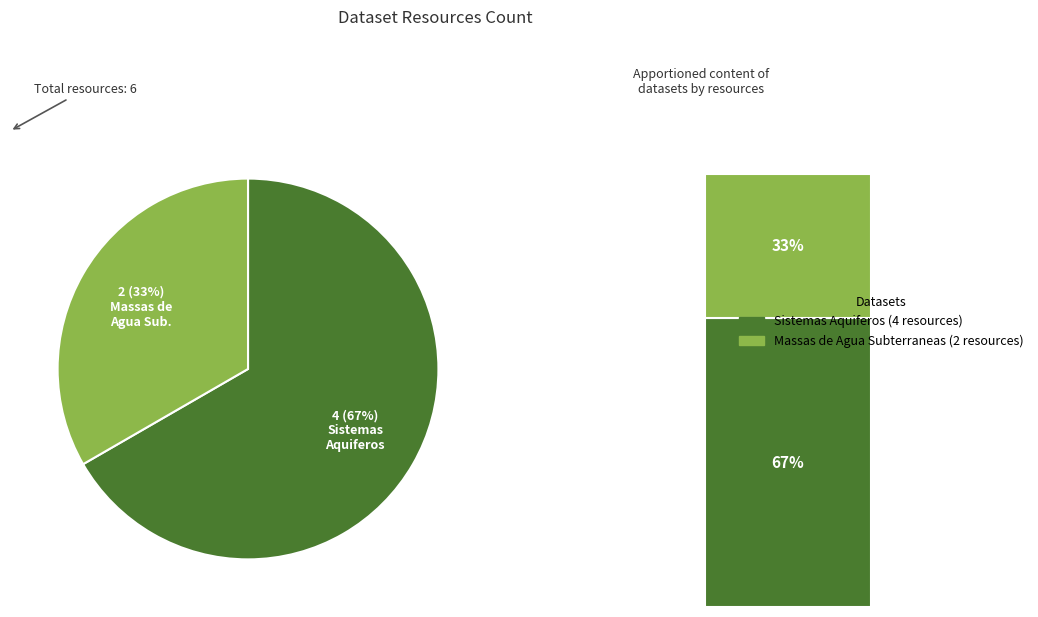

The Massas de Agua Subterraneas slice represents 25% of the pie. True or false?

False